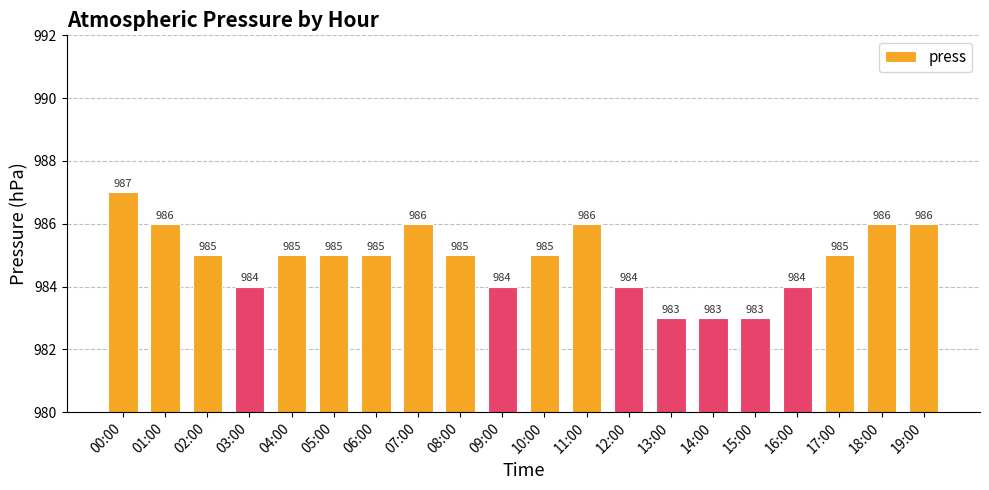

Which label corresponds to the largest value in the chart?

00:00